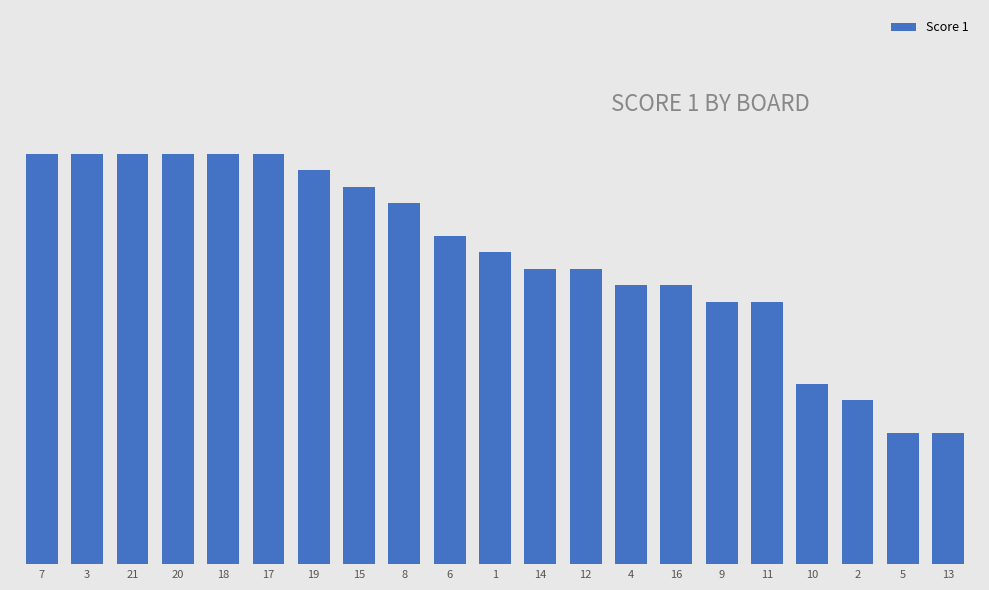

Does the chart contain any negative values?

No